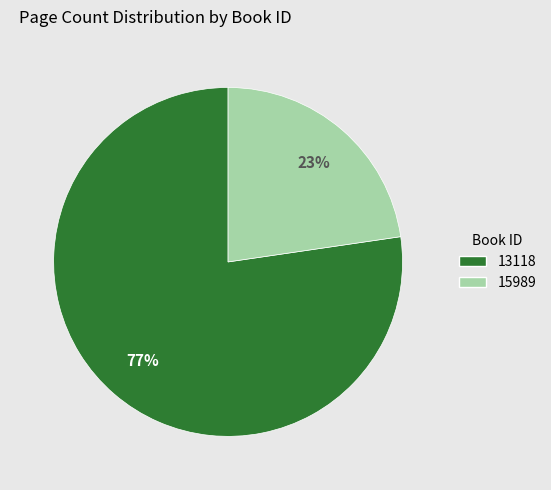

What is the ratio of the value at 15989 to the value at 13118?

0.3